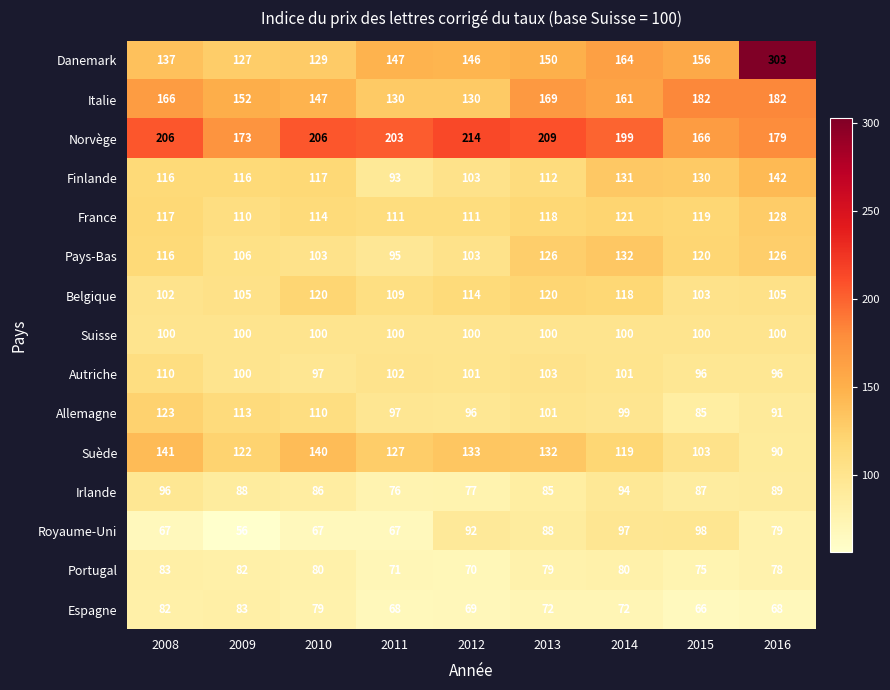

How many categories are shown in the chart?

9